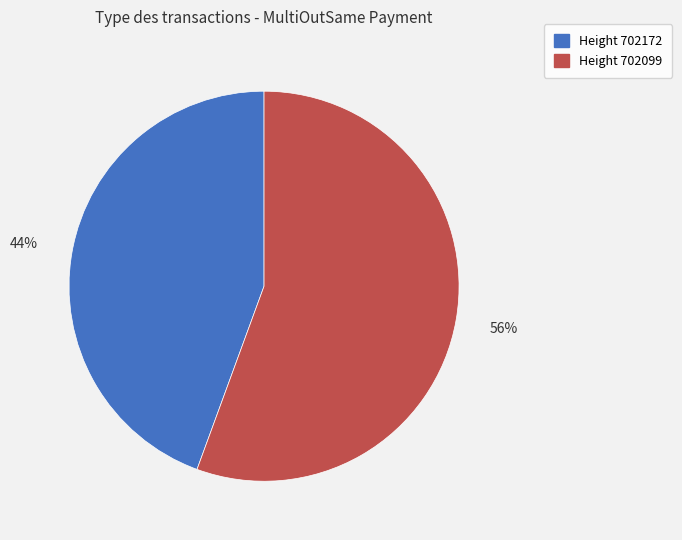

What percentage is the Height 702099 slice, to the nearest percent?

56%